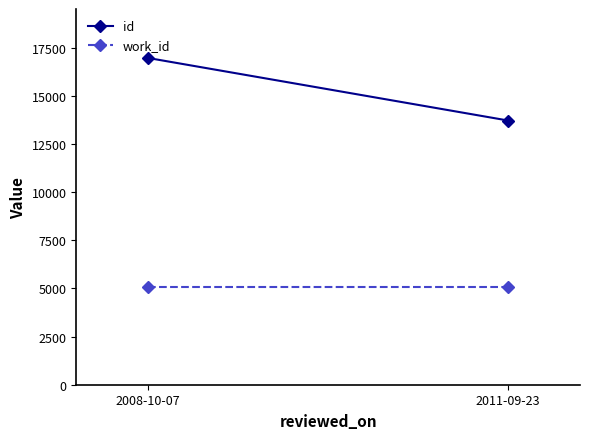

What is the label of the 2nd point from the left?

2011-09-23